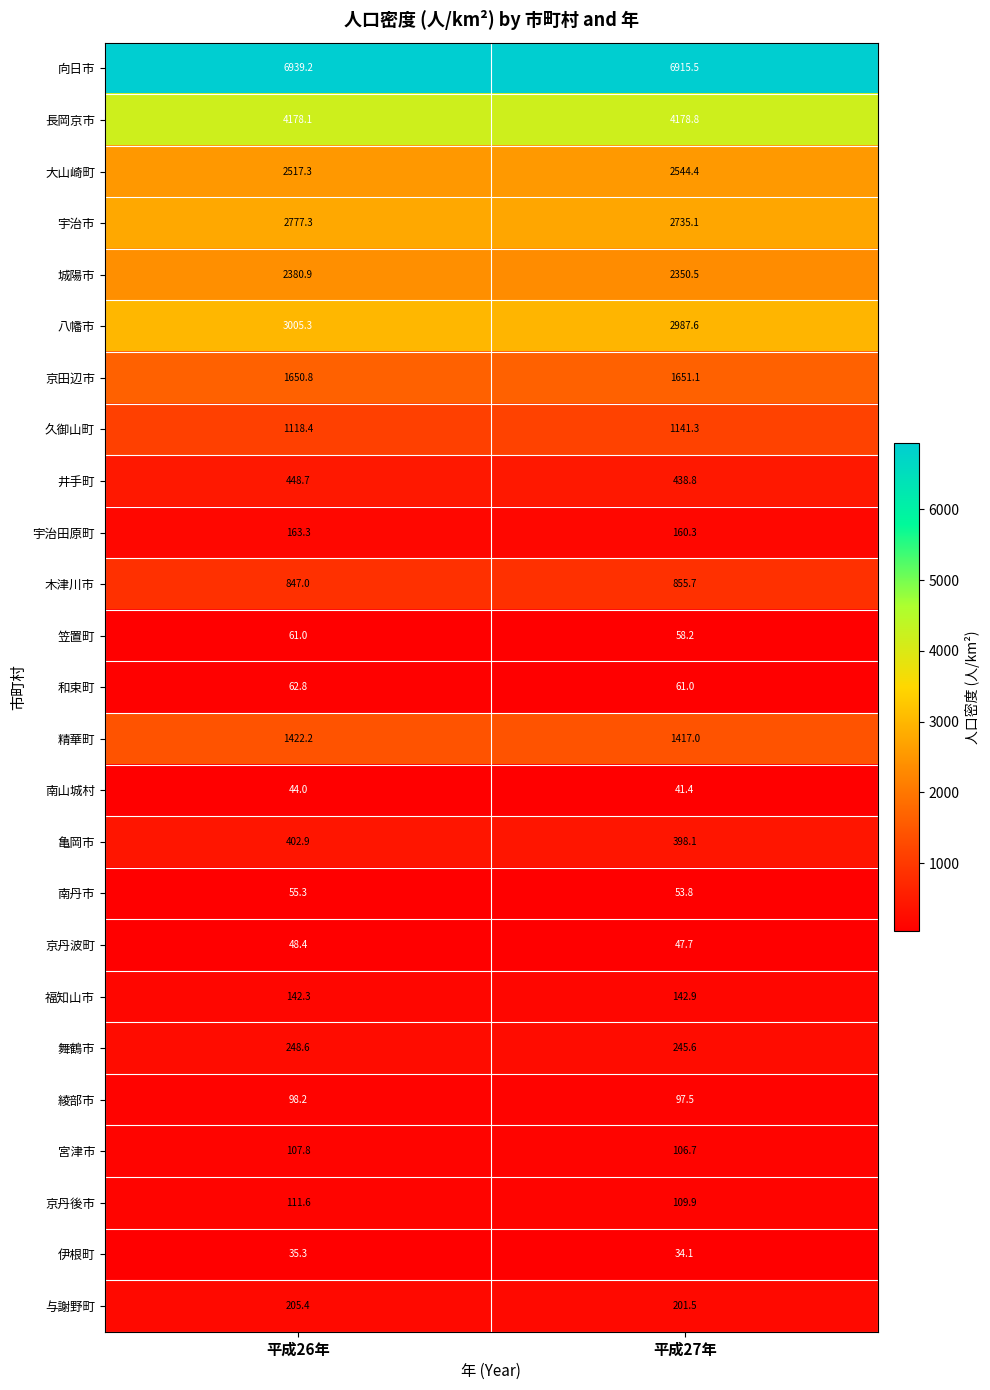

At which category is the sum across all series the highest?

平成26年